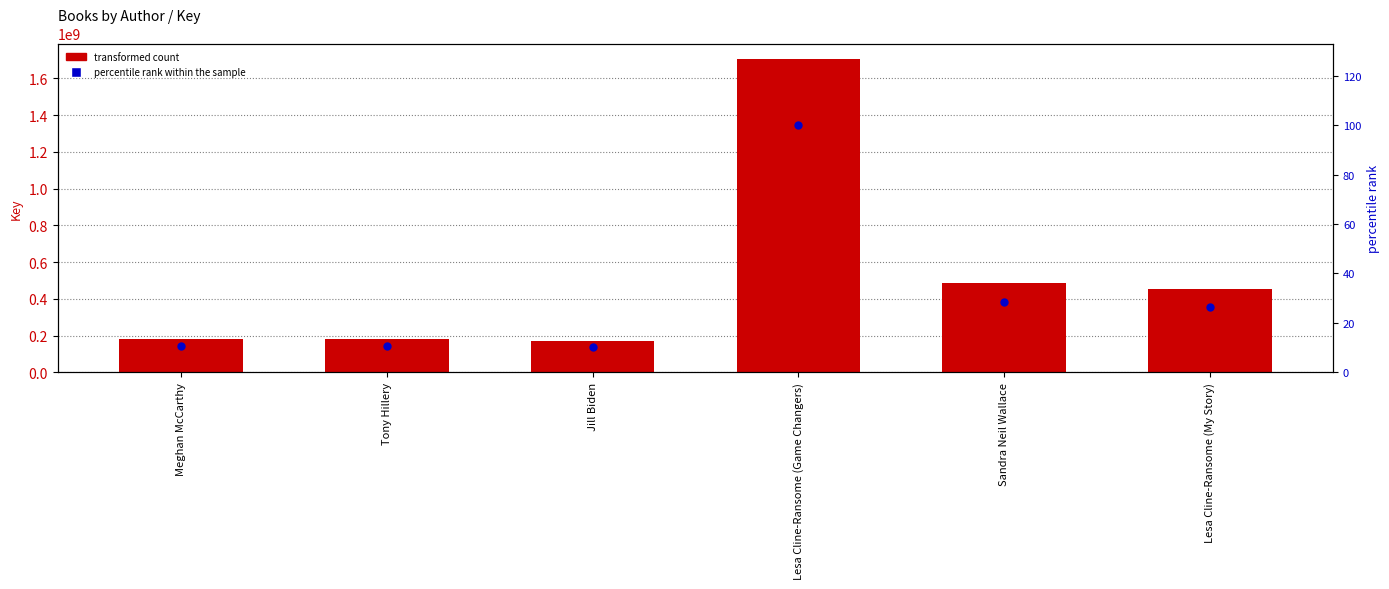

Which series has the largest total across all categories?

Key (transformed count)